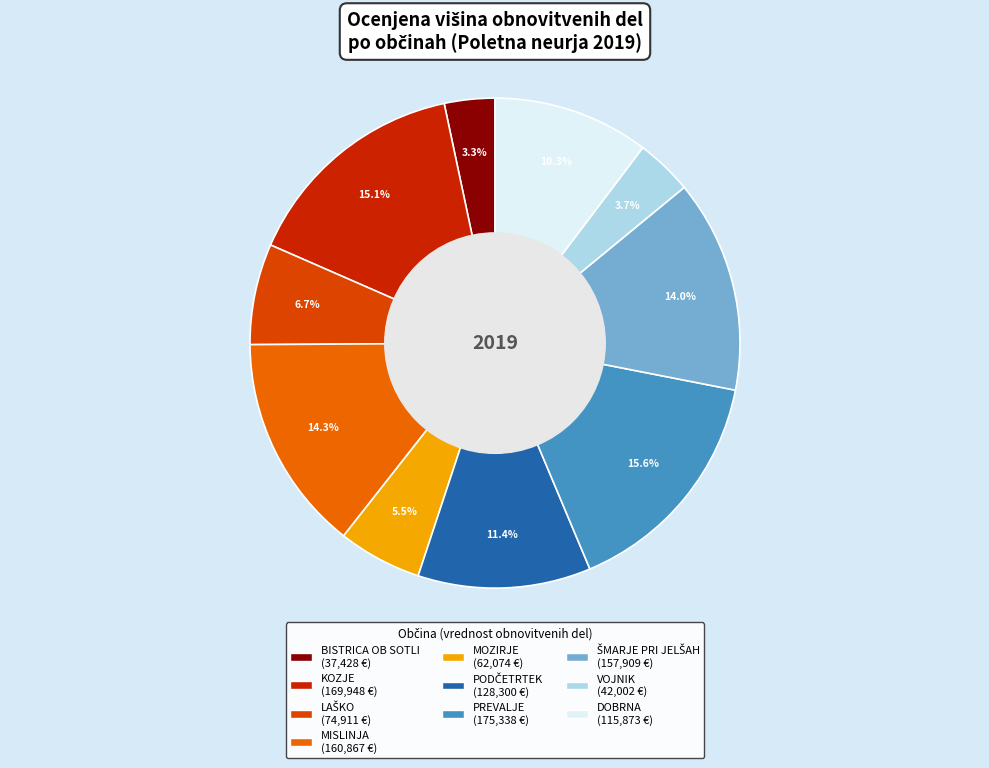

True or false: ŠMARJE PRI JELŠAH accounts for 14% of the total.

True